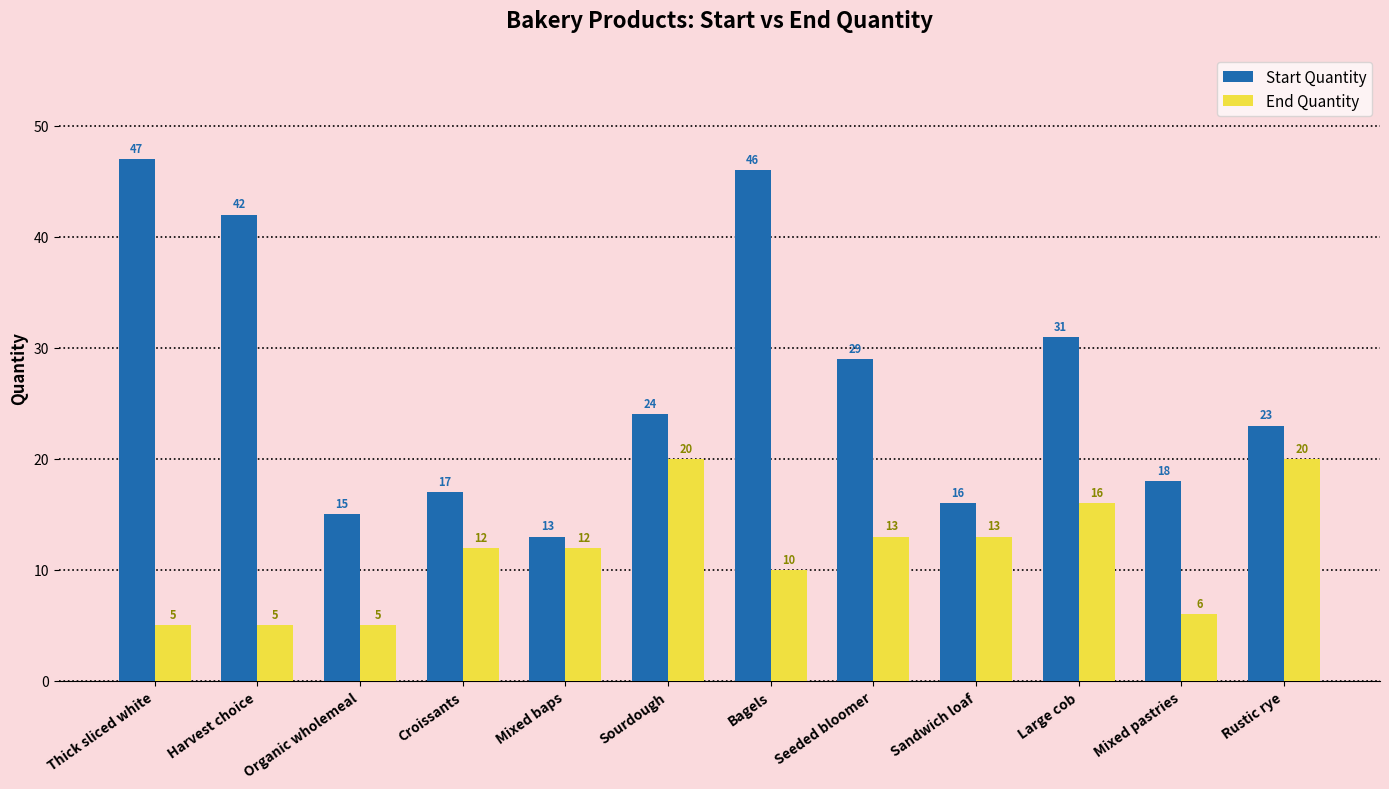

What is the approximate value of End Quantity at Mixed pastries?

6